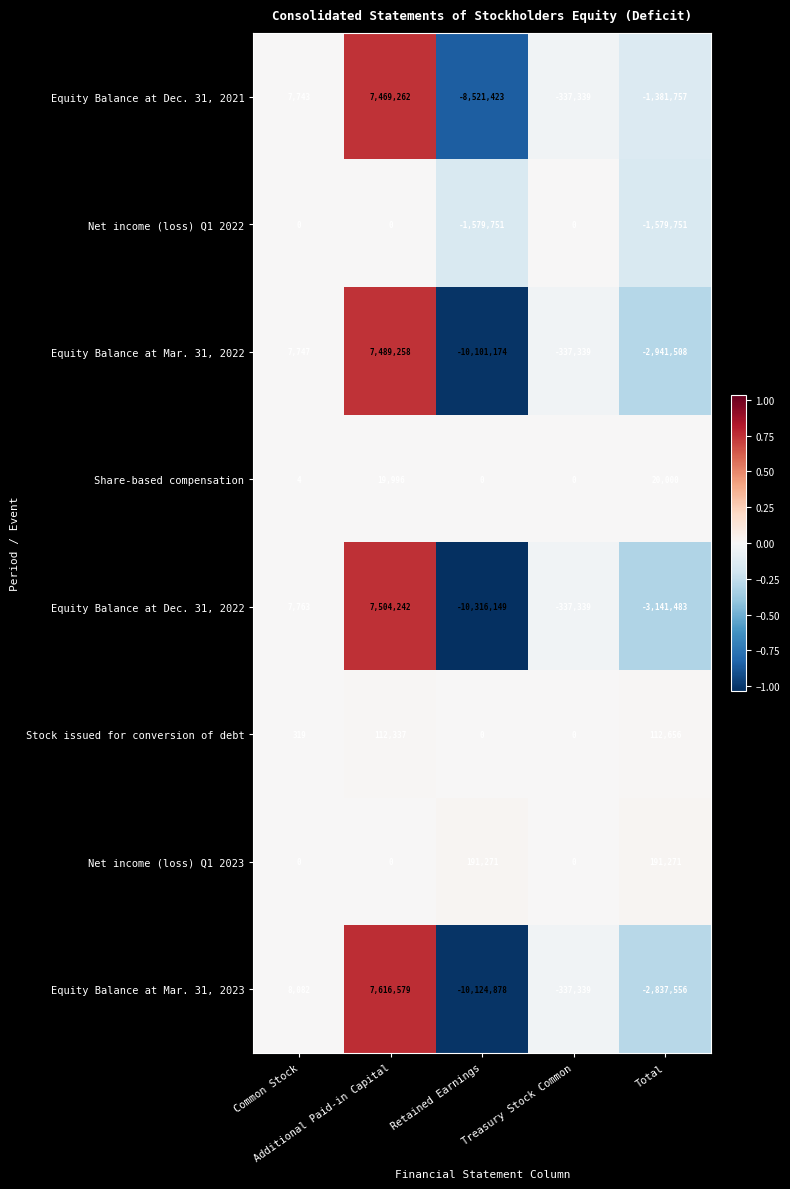

What is the difference between the maximum and minimum values in the Equity Balance at Mar. 31, 2023 series?

17741457